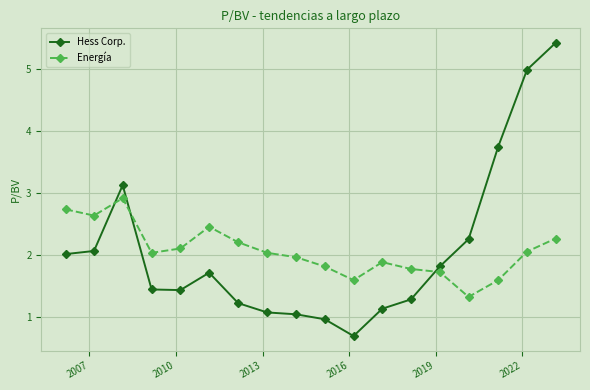

True or false: Hess Corp. and Energía cross at least once.

True